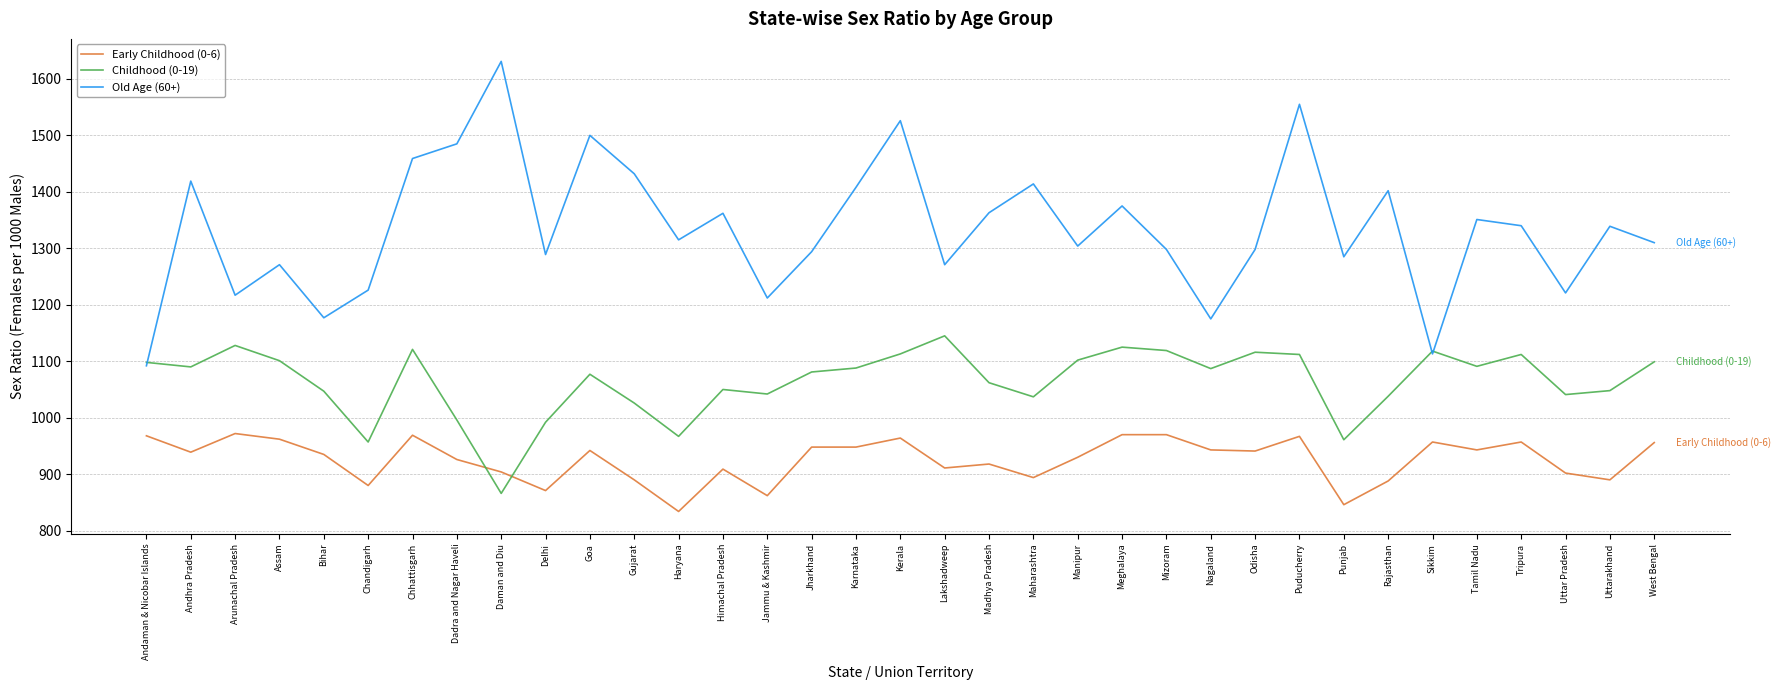

True or false: Early Childhood (0-6) and Old Age (60+) intersect in this chart.

False